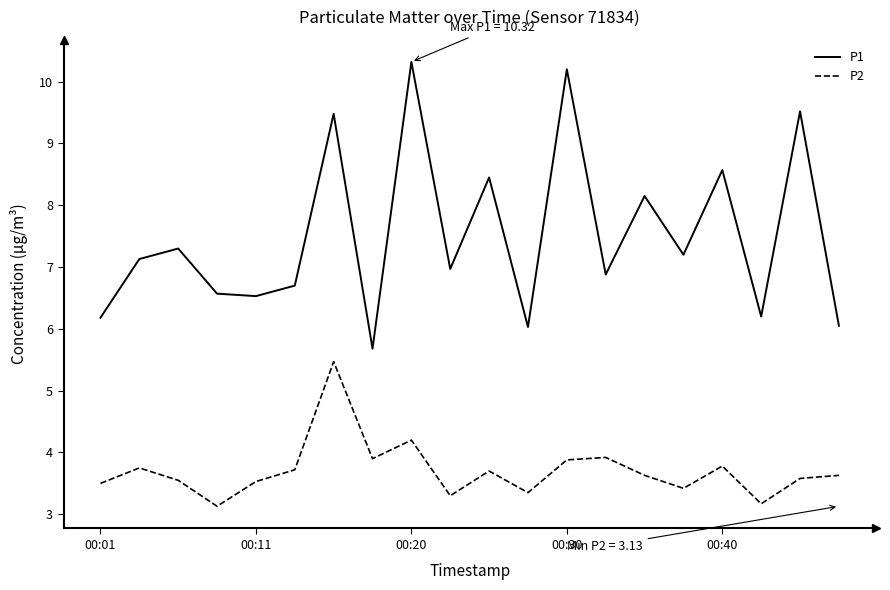

Count the number of data series in this chart.

2